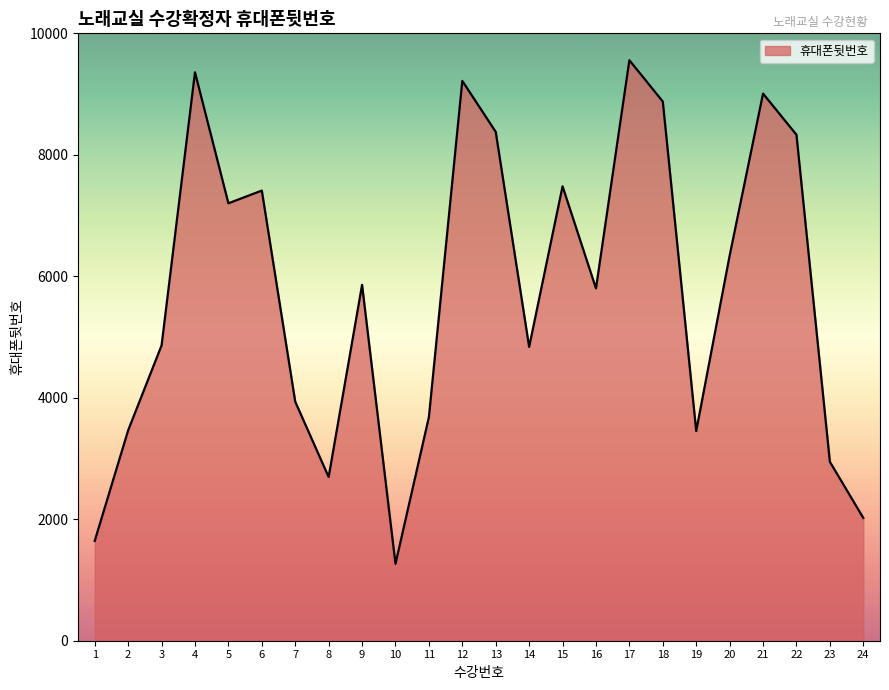

Is it true that the value at 7 is 2419?

False